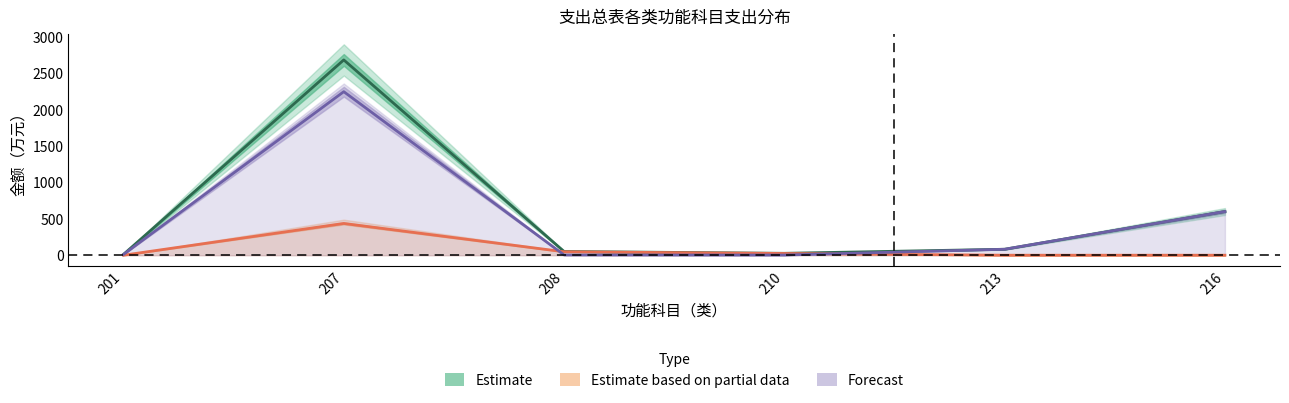

Where does the 项目支出 series first go above 81?

207